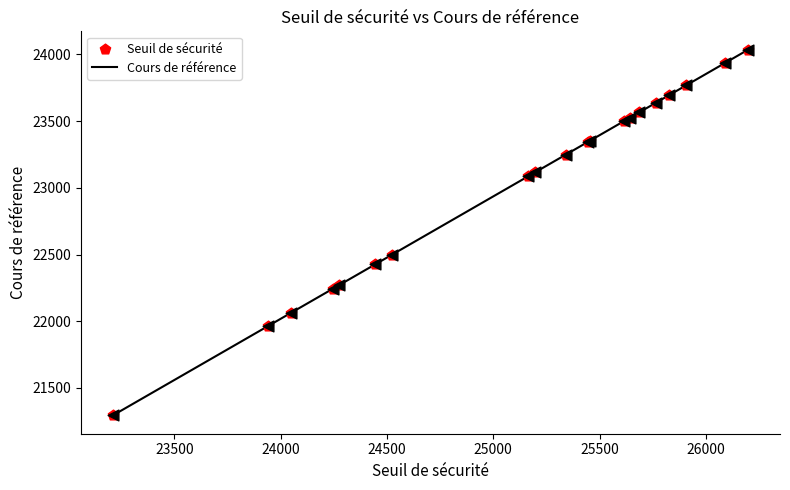

What is the difference between the maximum and minimum values?

2742.6